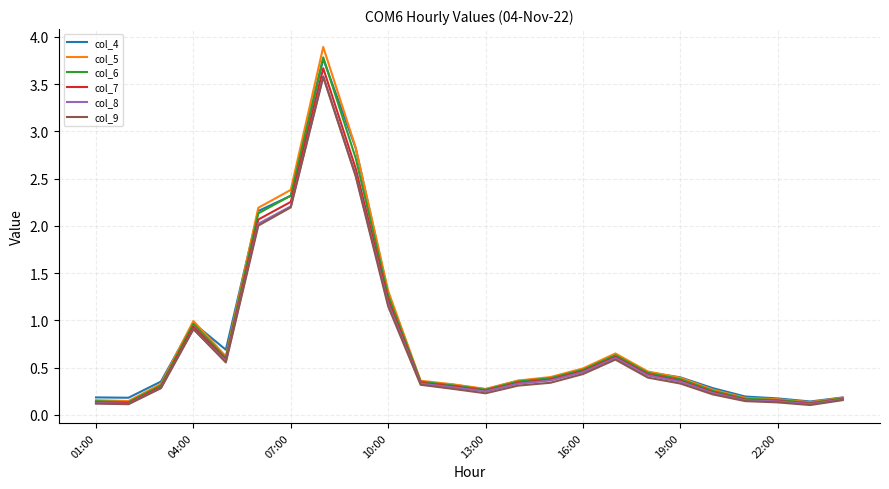

What is the maximum value for col_7?

3.7